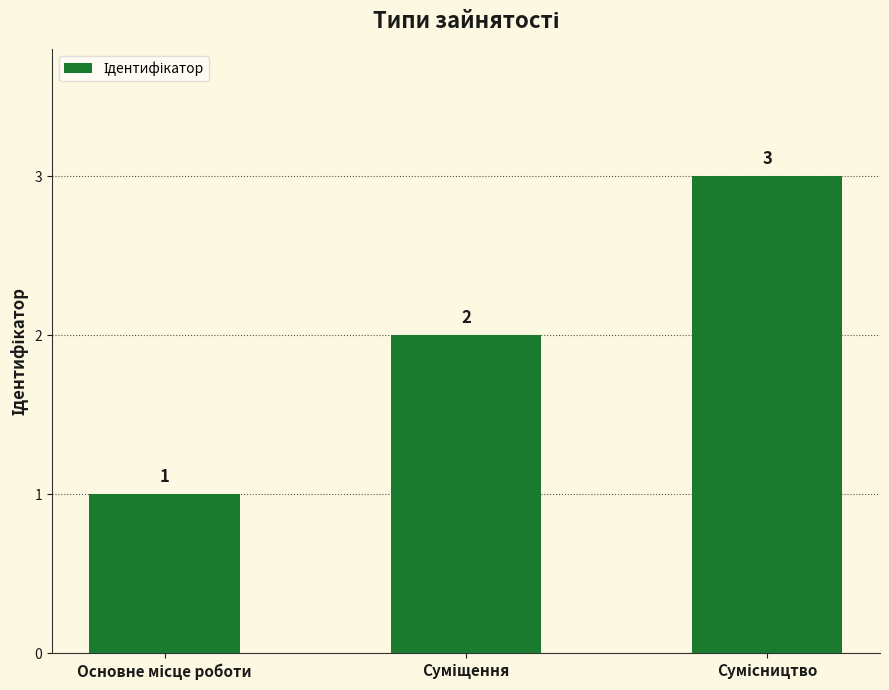

Count the values in the range 1 to 3.

3